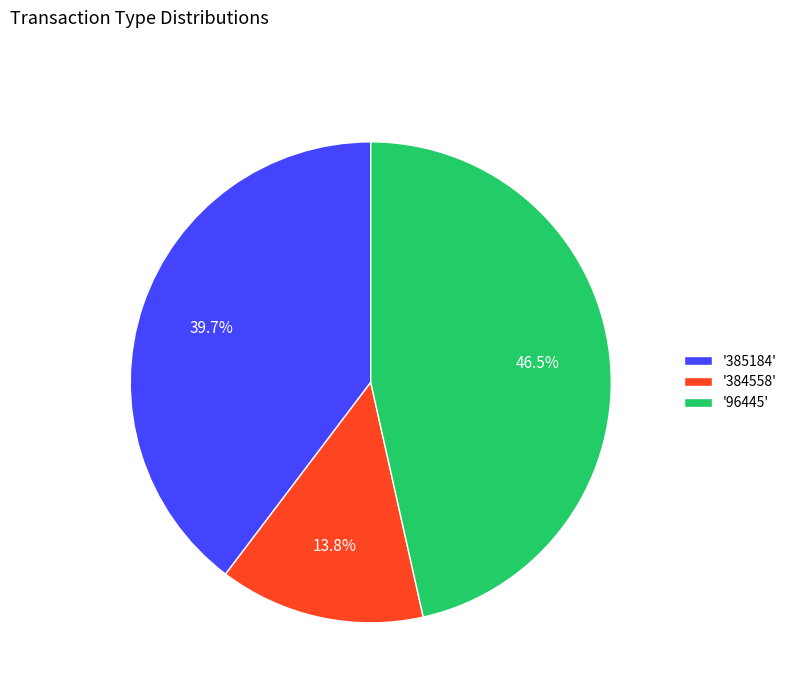

What is the ratio of the value at '384558' to the value at '385184'?

0.3